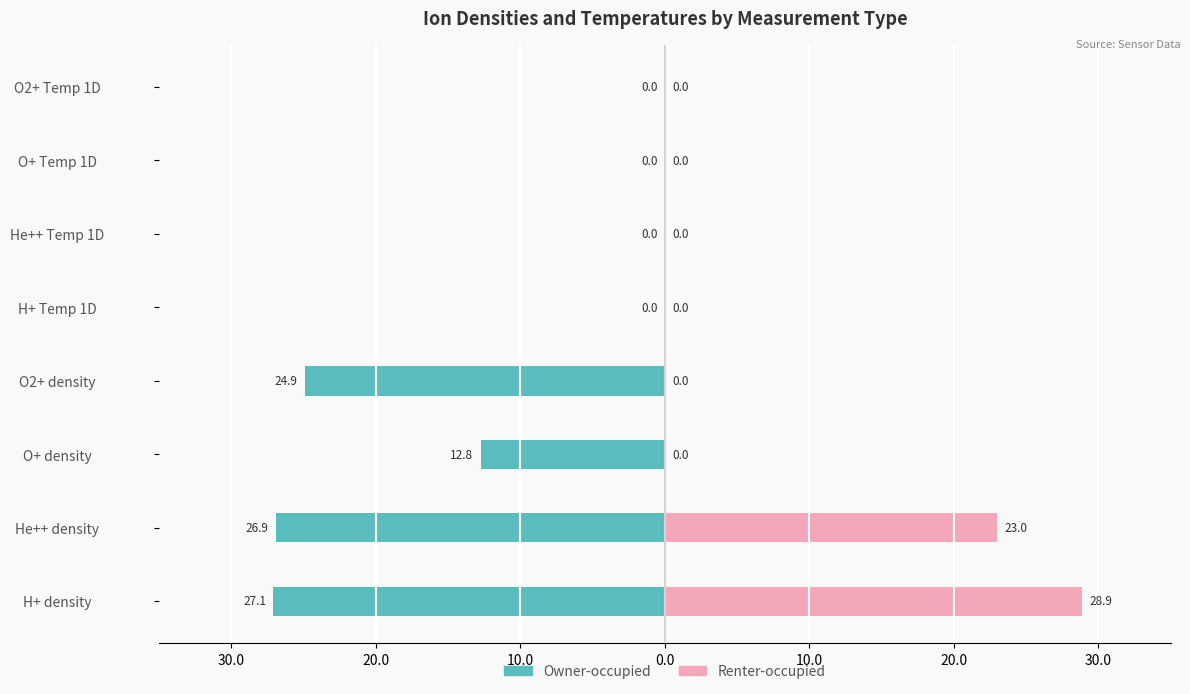

Is it true that Renter-occupied equals 0.0 at H+ Temp 1D?

True